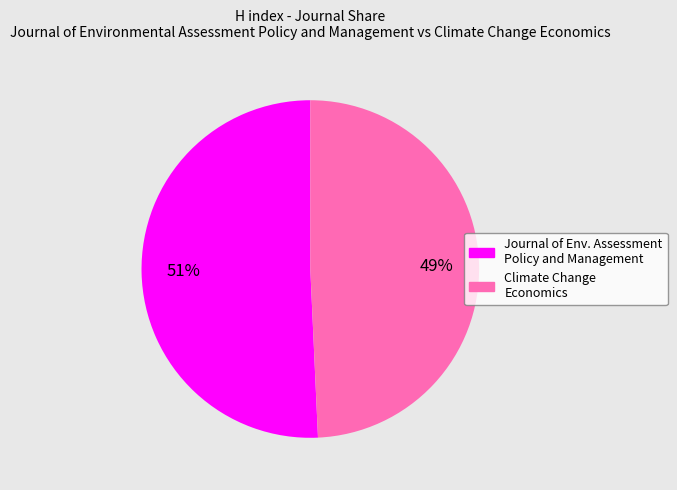

Rank the categories by value from lowest to highest.

Climate Change Economics, Journal of Env. Assessment Policy and Management